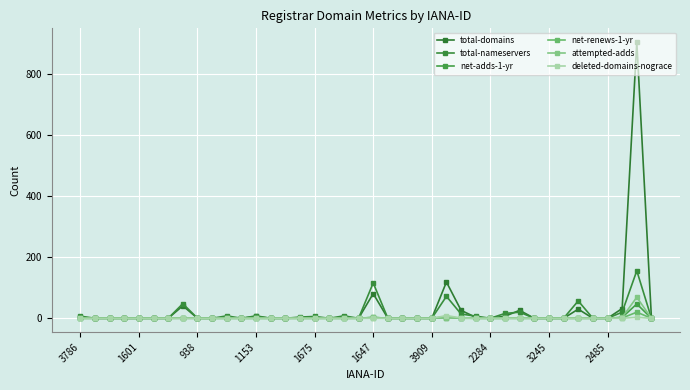

What is the sum of all total-nameservers values?

567